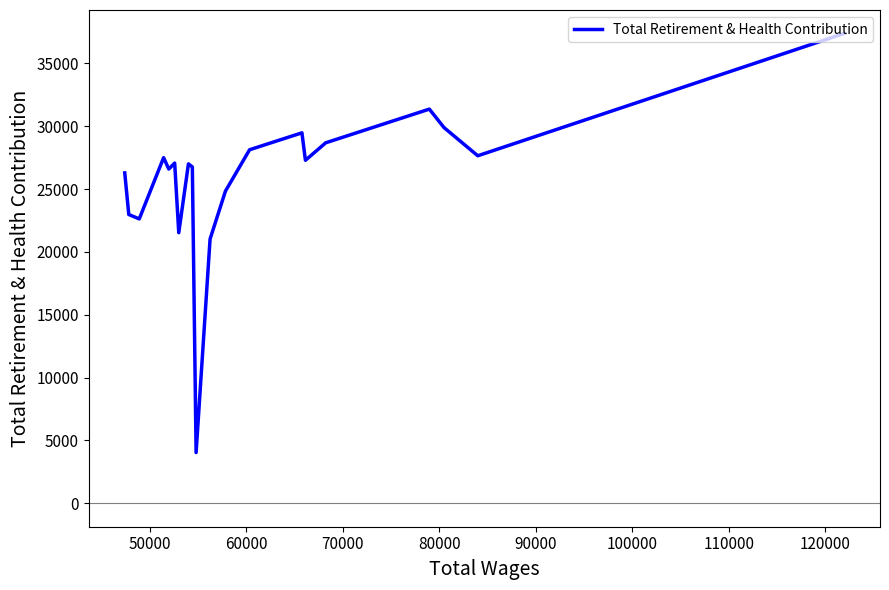

Does the chart display data point markers on the line(s)?

No